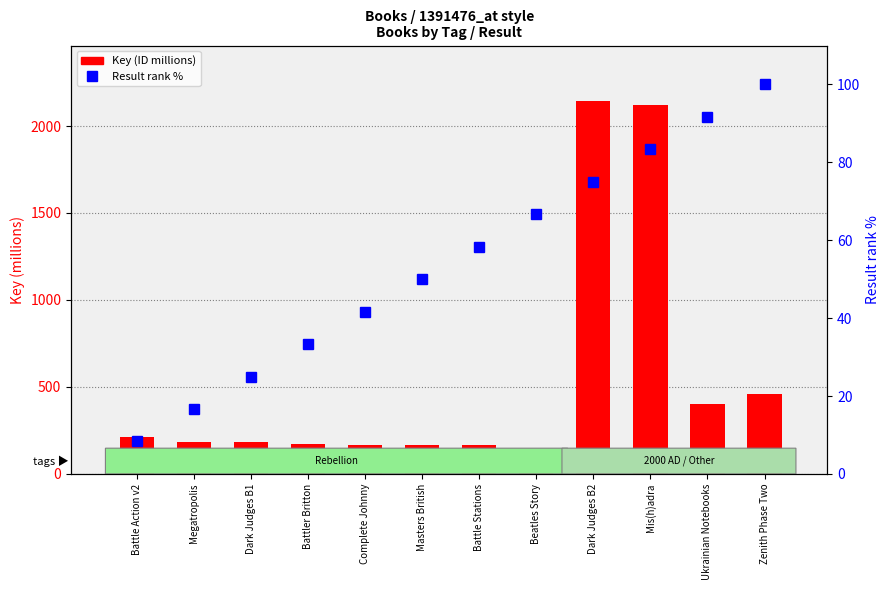

The Result (rank %) series shows 32.4 at Zenith Phase Two. True or false?

False